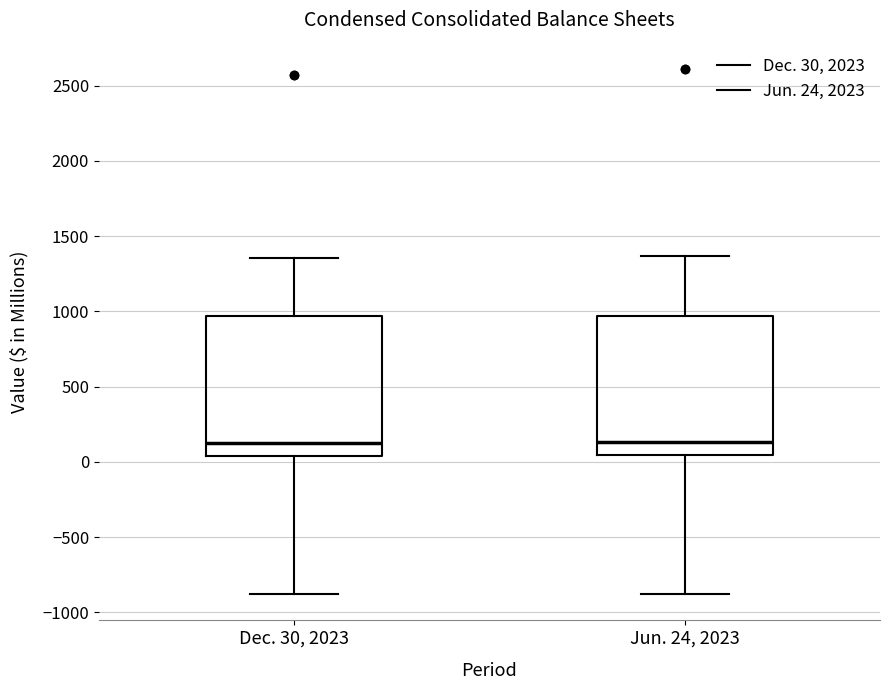

Where does the upper whisker of the box for Dec. 30, 2023 end on the y-axis? The values are not printed on the chart, so give them approximately, as read against the axis.

1350